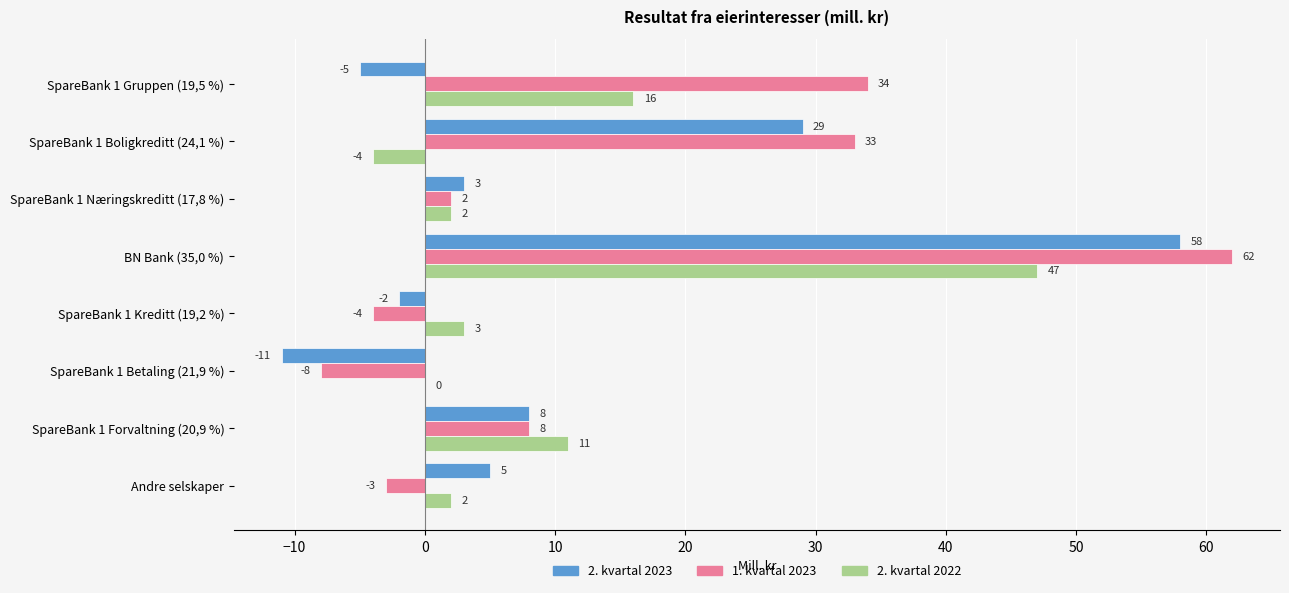

What is the sum of all 1. kvartal 2023 values?

124